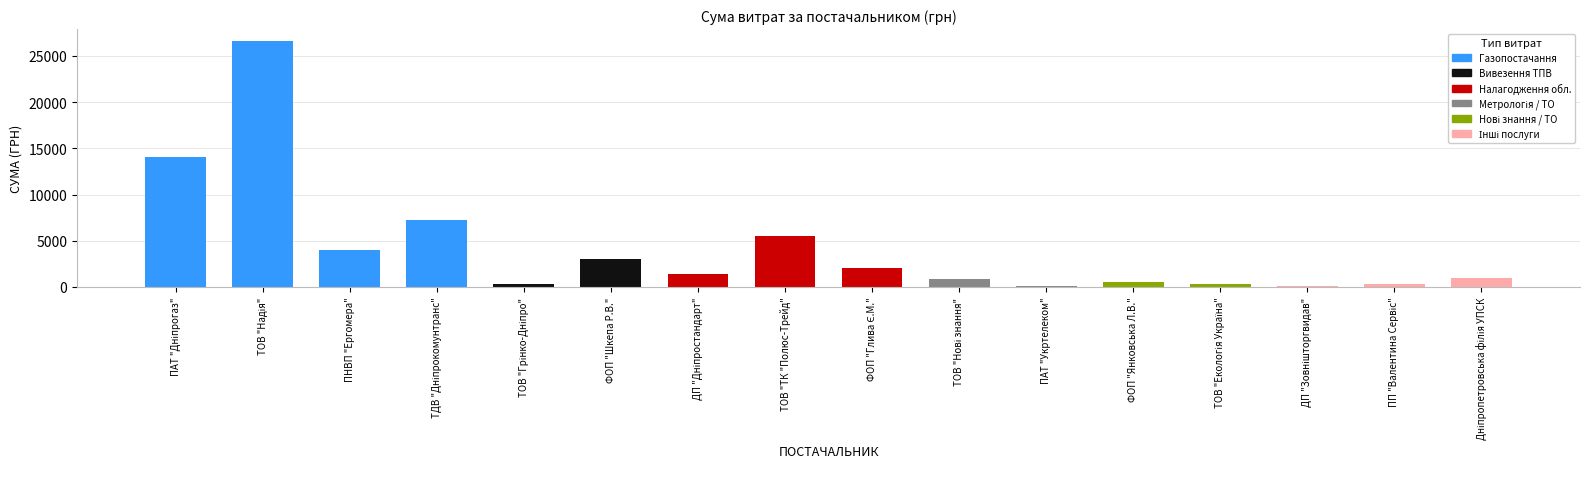

What is the sum of all values?

67421.7